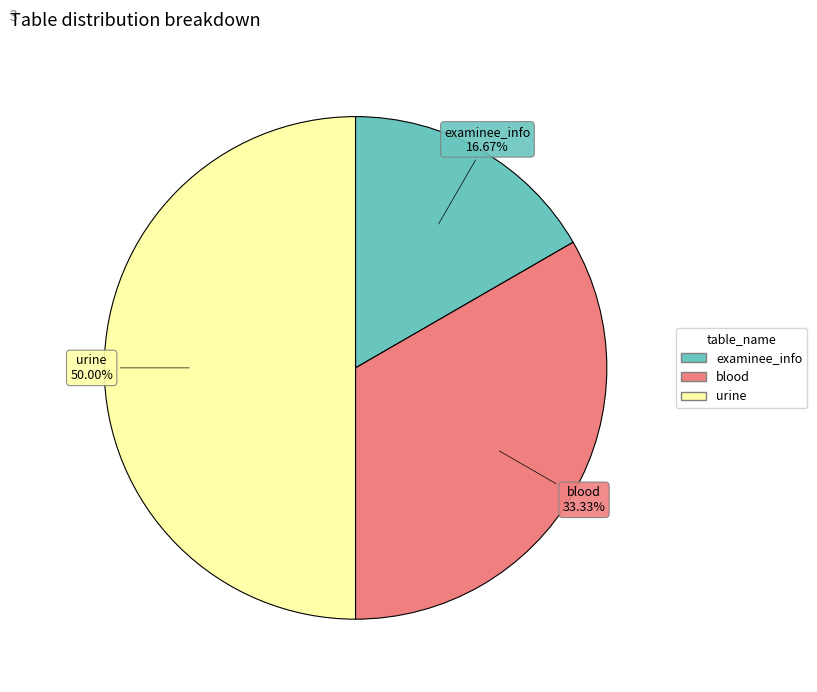

What is the smallest slice in the pie chart?

examinee_info